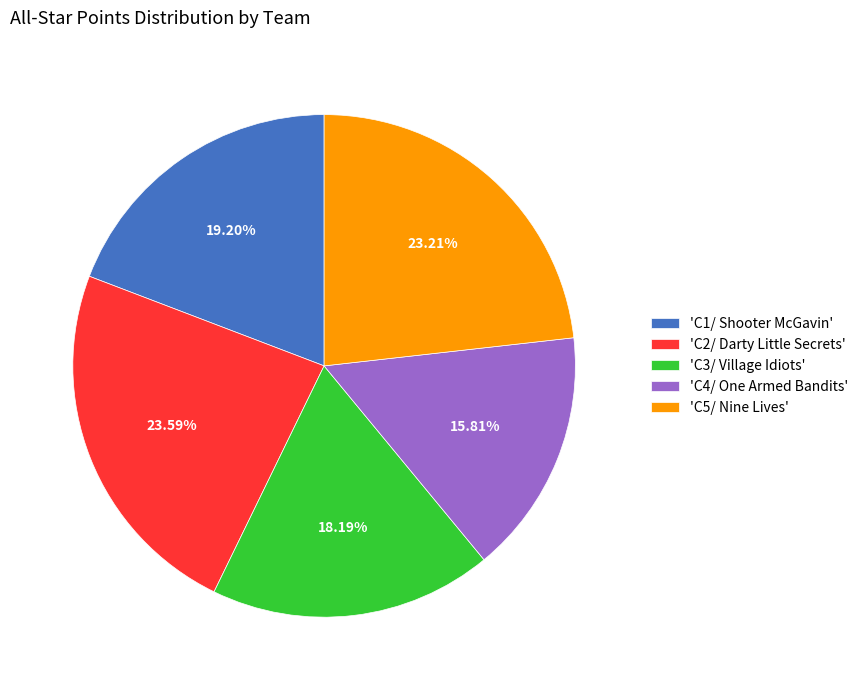

Do 'C1/ Shooter McGavin' and 'C4/ One Armed Bandits' together represent more than half of the pie?

No